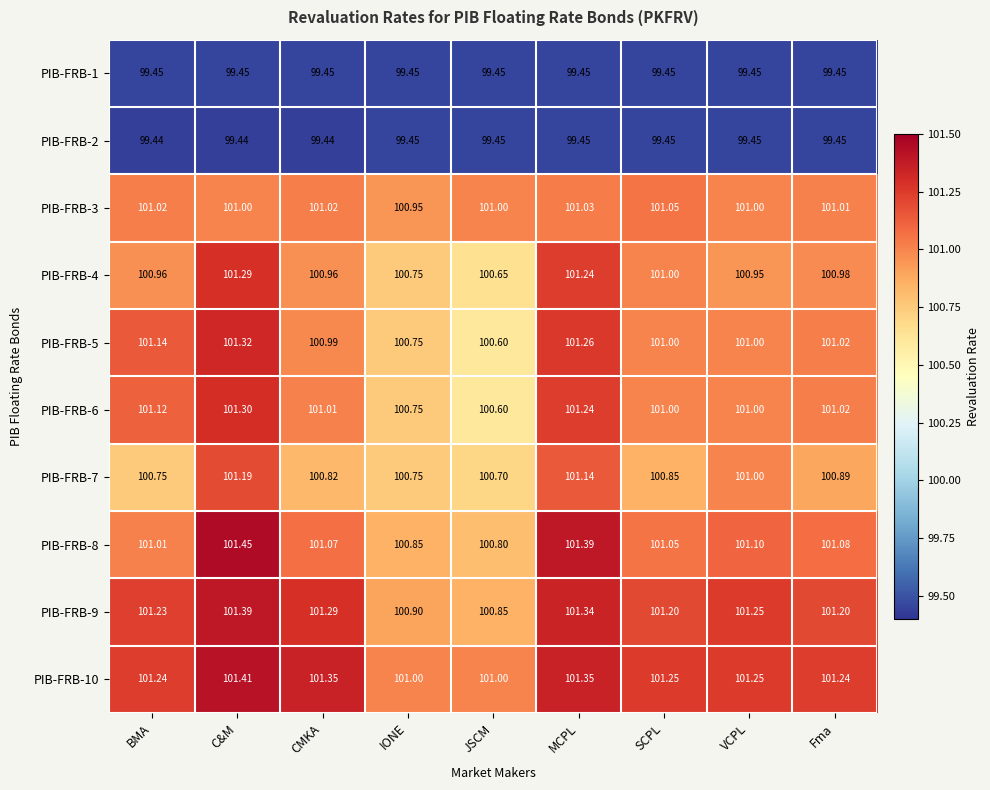

Which category has the highest value across all series?

C&M